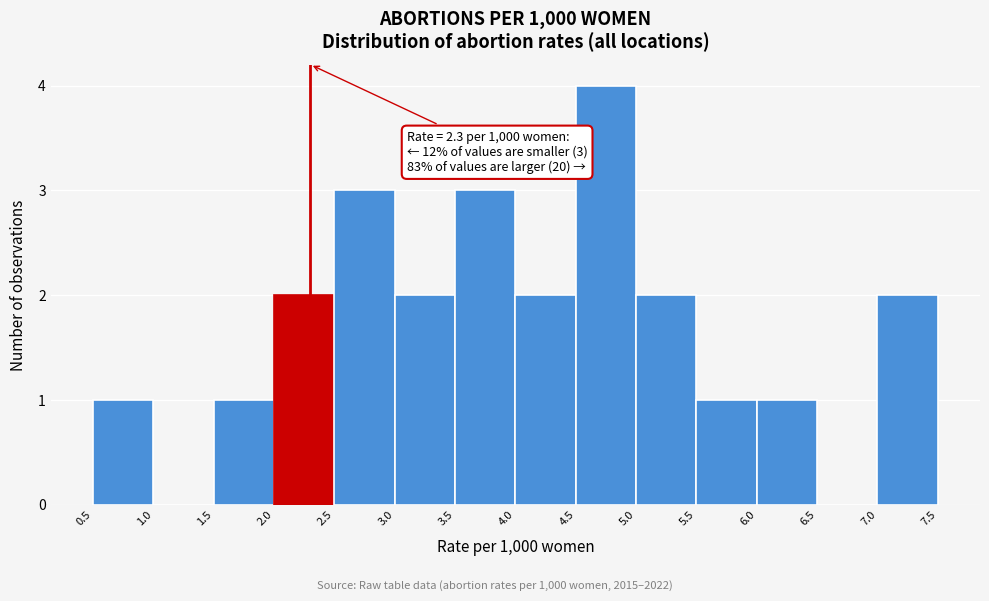

Which range on the x-axis has the tallest bar?

4.5 to 5.0